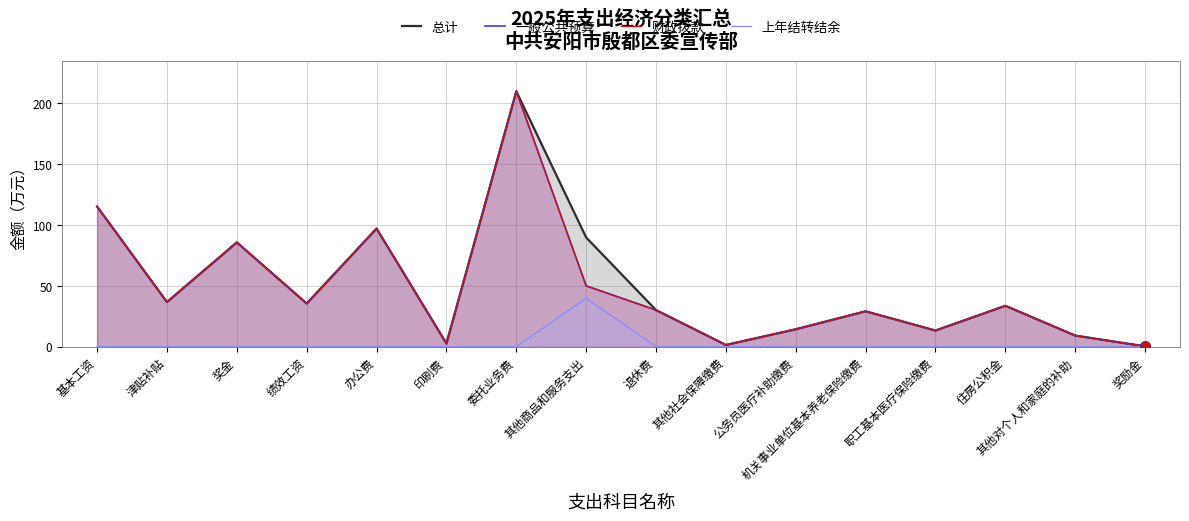

What are all the series names shown in the legend?

总计, 一般公共预算, 财政拨款, 上年结转结余